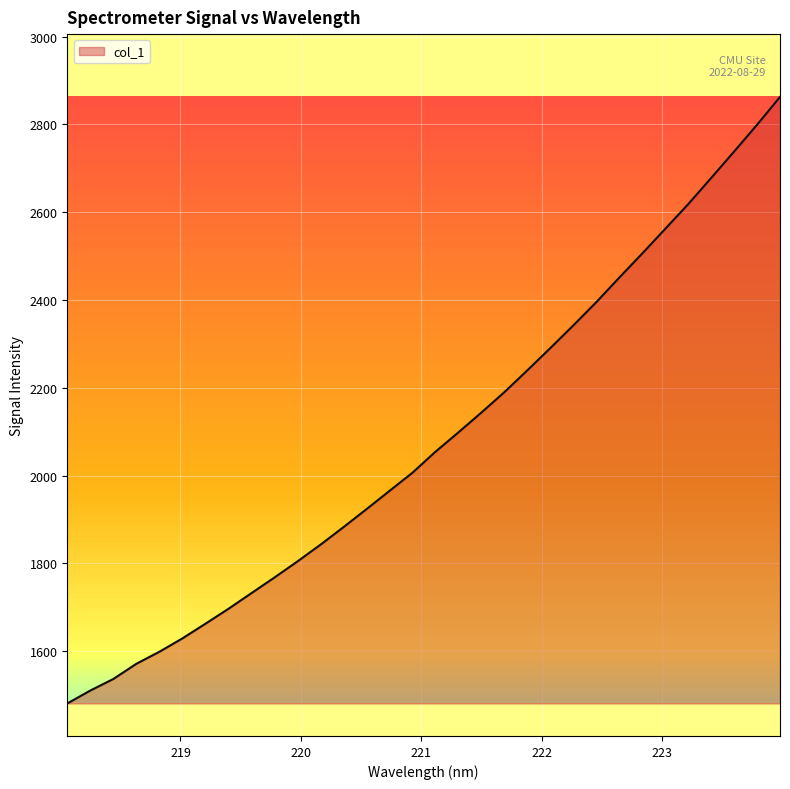

True or false: the data has more than 1 interior local peaks.

False